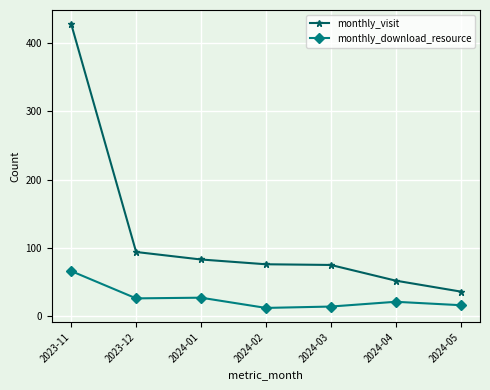

What position from the right is 2023-11?

7